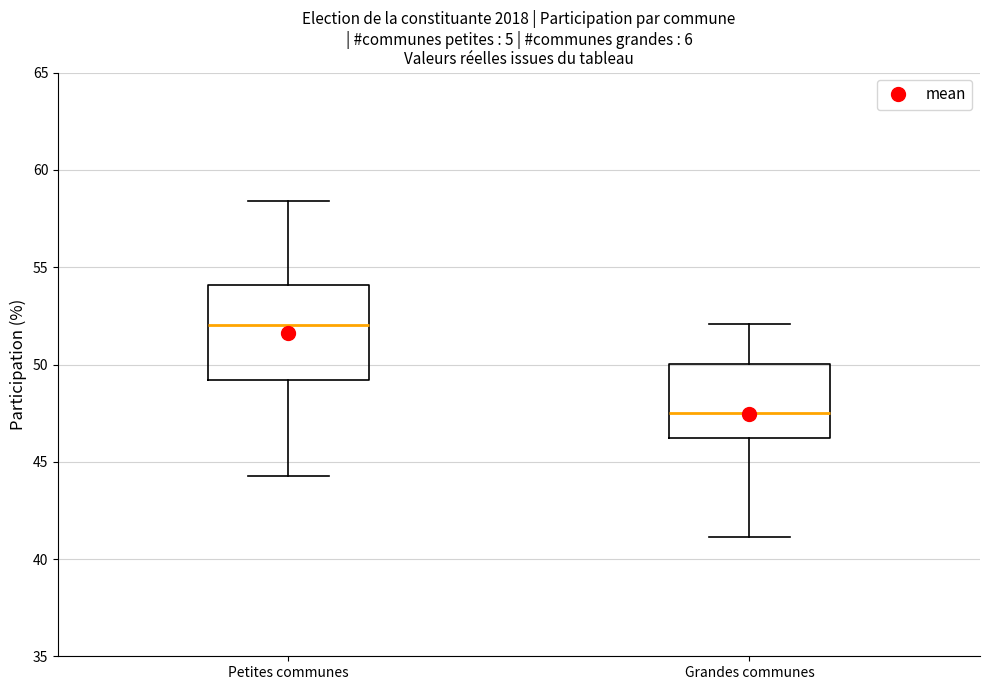

Reading left to right, read every box against the y-axis: the position of its median line, the range the box covers, and the ends of its whiskers. The values are not printed on the chart, so give them approximately, as read against the axis.

Petites communes: median 52.0, box 49.0 to 54.0, whiskers 44.5 to 58.5
Grandes communes: median 47.5, box 46.0 to 50.0, whiskers 41.0 to 52.0